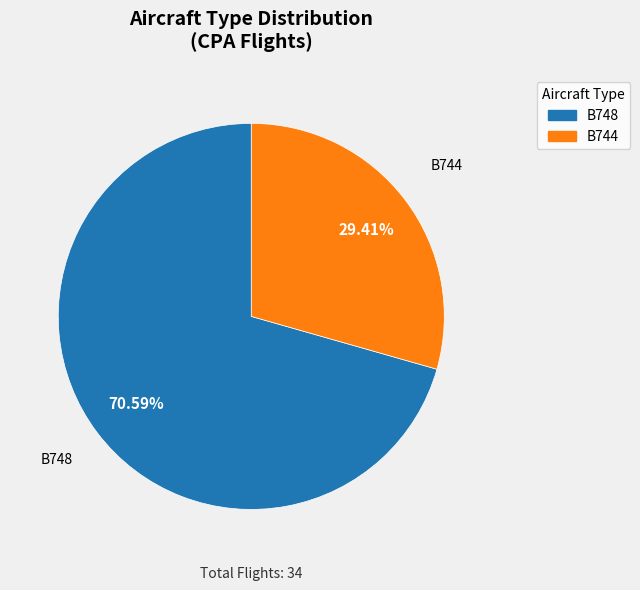

To the nearest percent, what is the combined percentage of B744 and B748?

100%